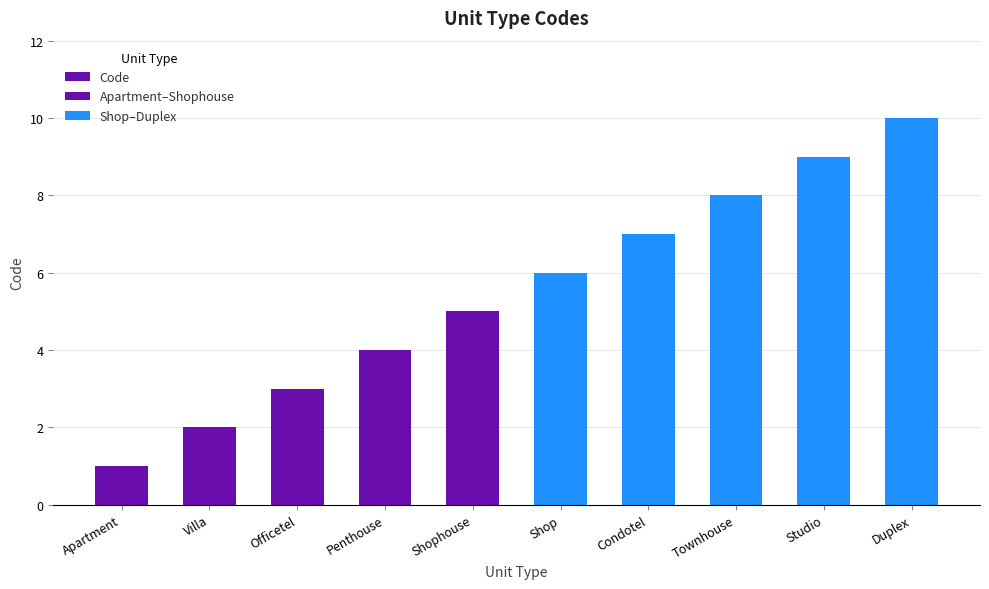

How many data points are less than 6?

5